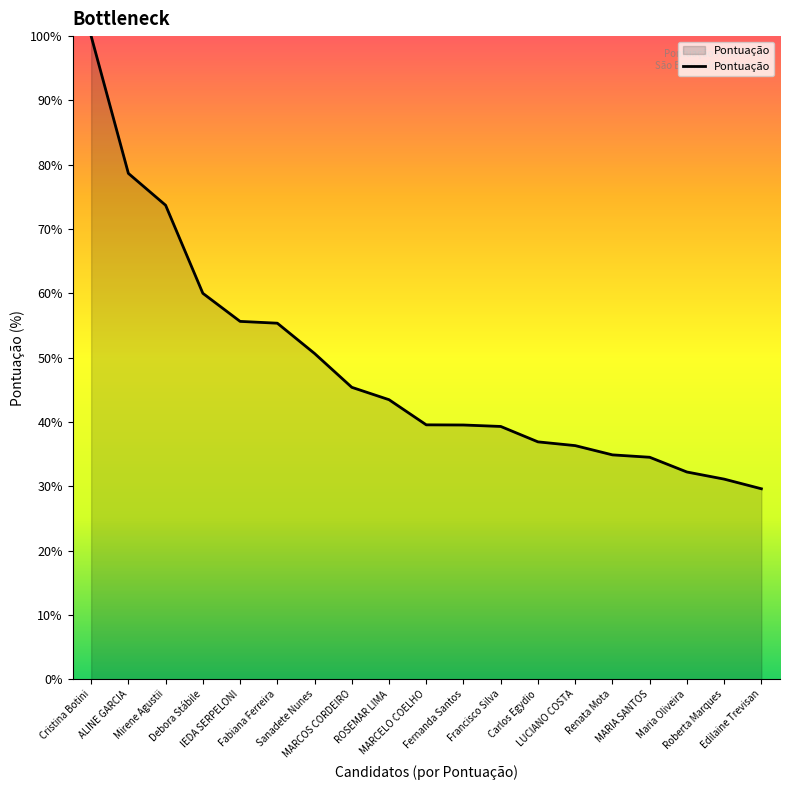

What is the smallest value displayed?

29.6